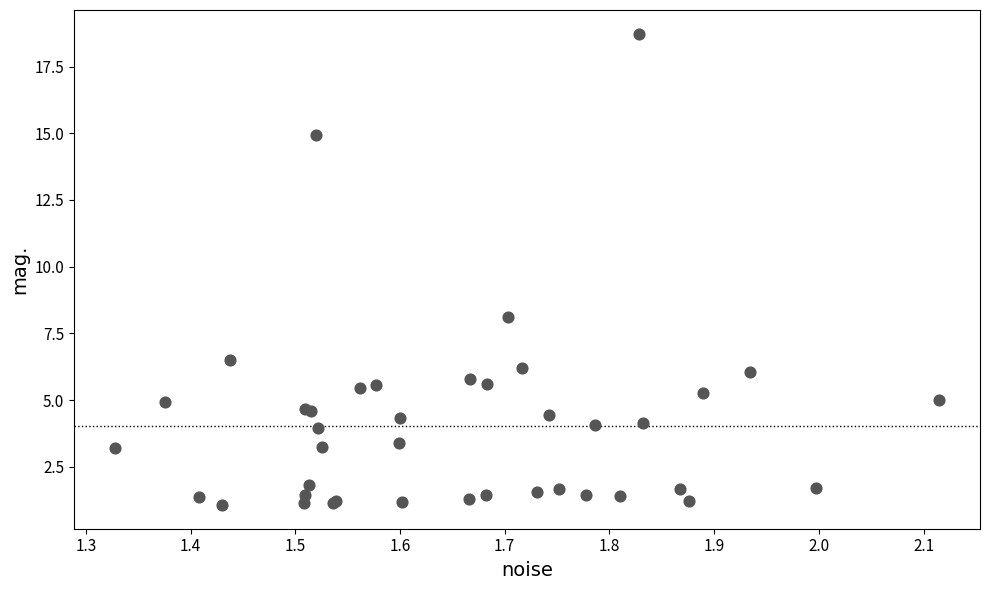

What Y value in the scatter plot is closest to 9?

8.1